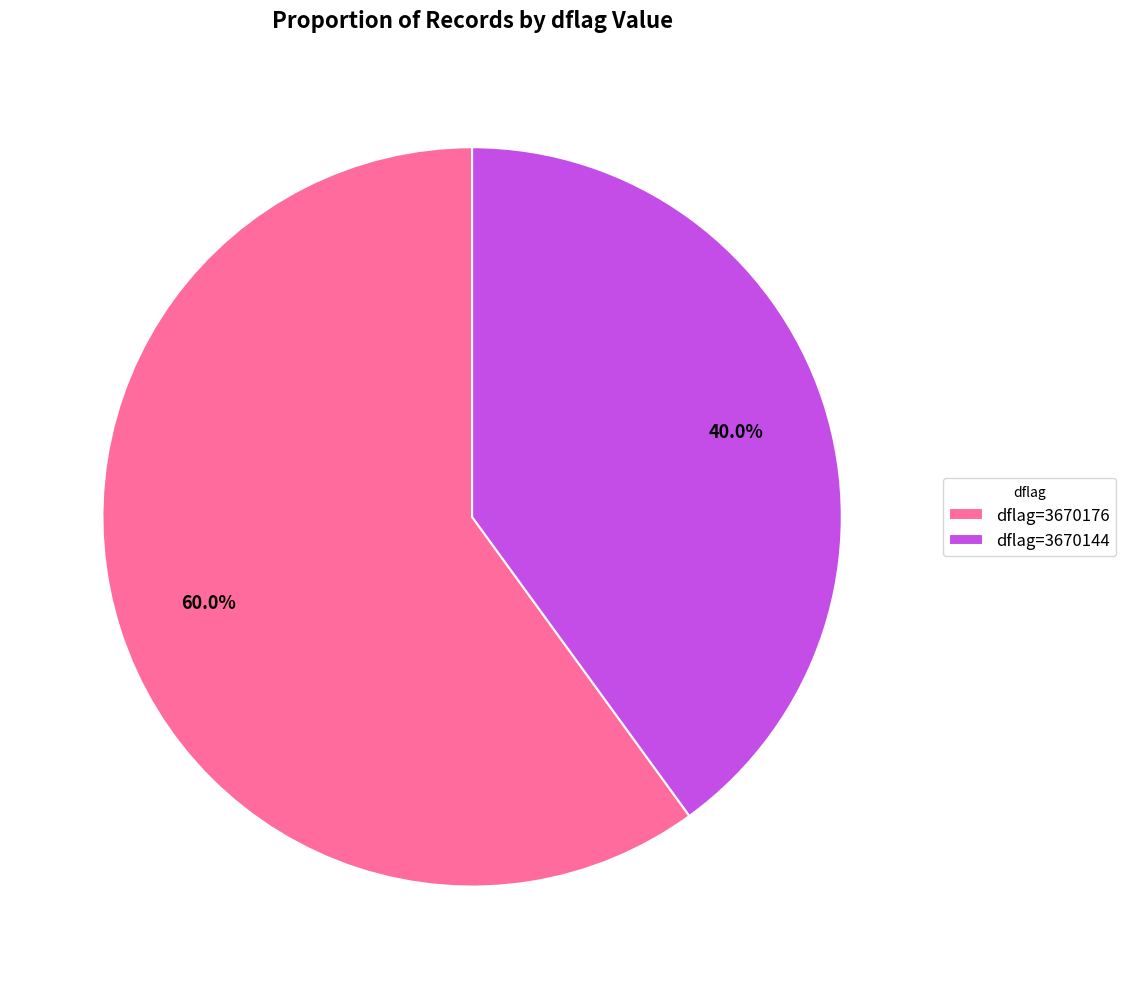

Which category accounts for the majority?

dflag=3670176